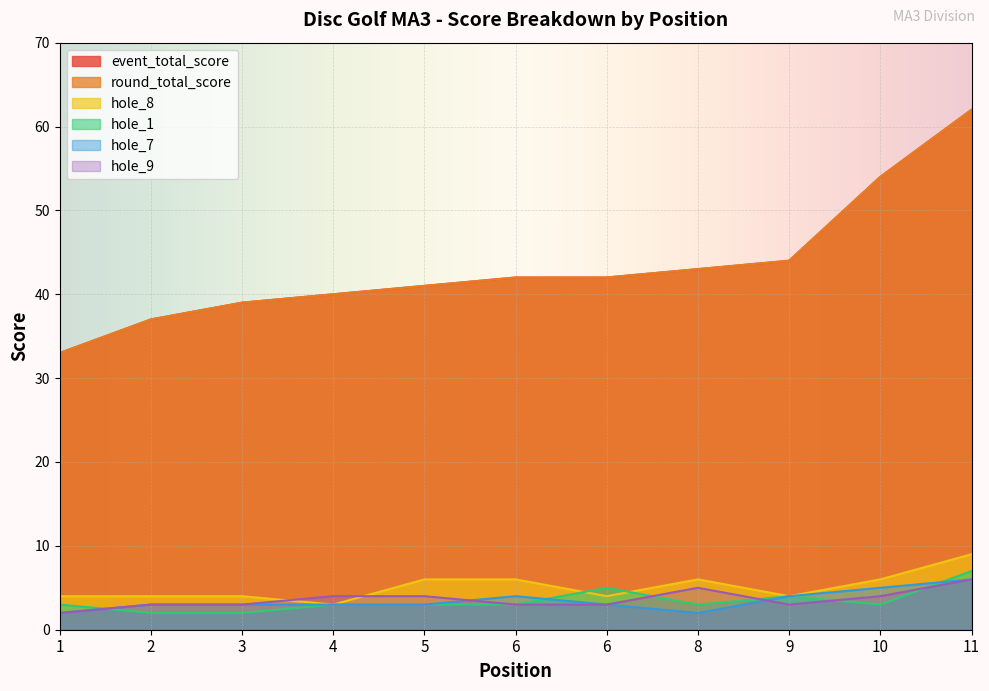

At which category is the sum across all series the highest?

11